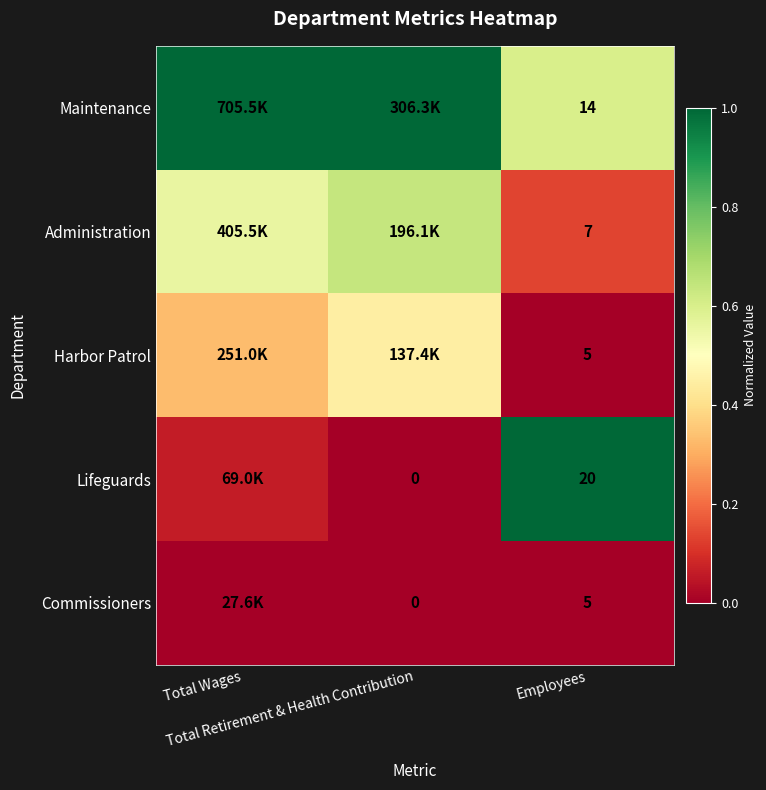

The Harbor Patrol series shows 0.4 at Total Retirement & Health Contribution. True or false?

True